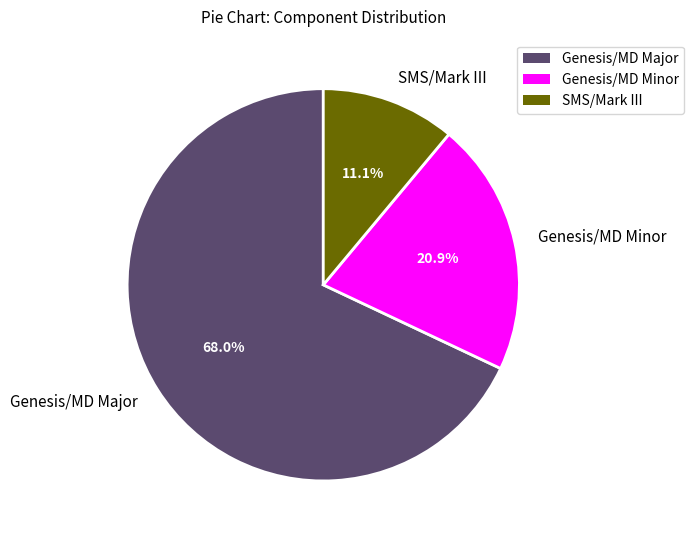

Is the sum of Genesis/MD Major and SMS/Mark III greater than half?

Yes